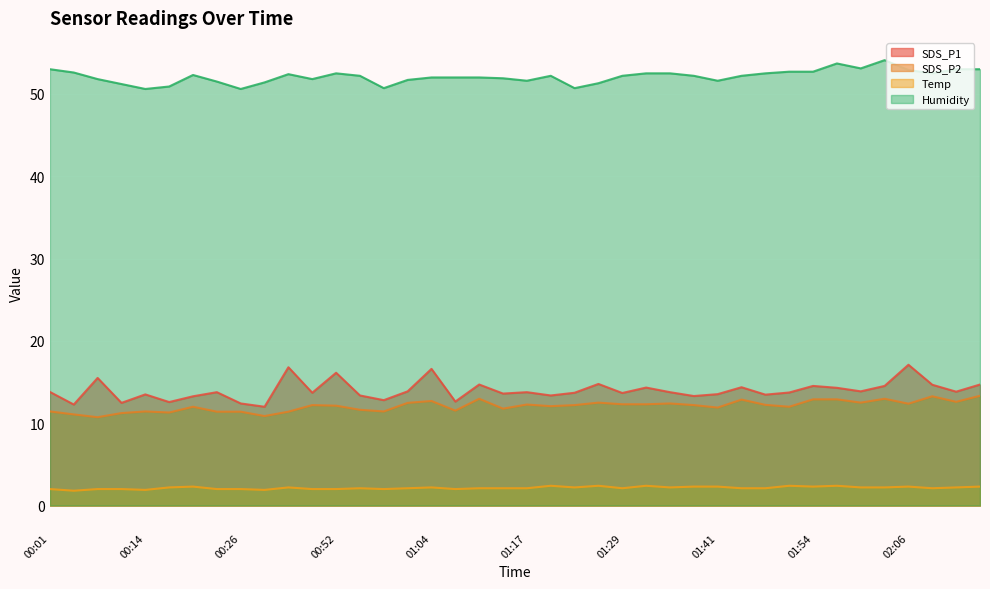

How many interior local valleys does the SDS_P1 series have?

14